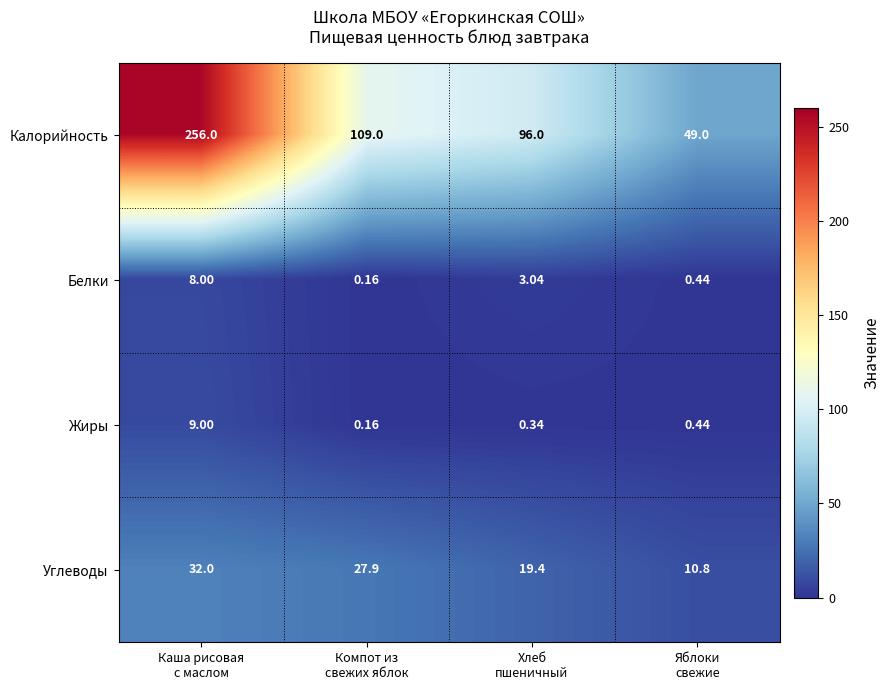

List the series in order of their peak value, lowest first.

Белки, Жиры, Углеводы, Калорийность